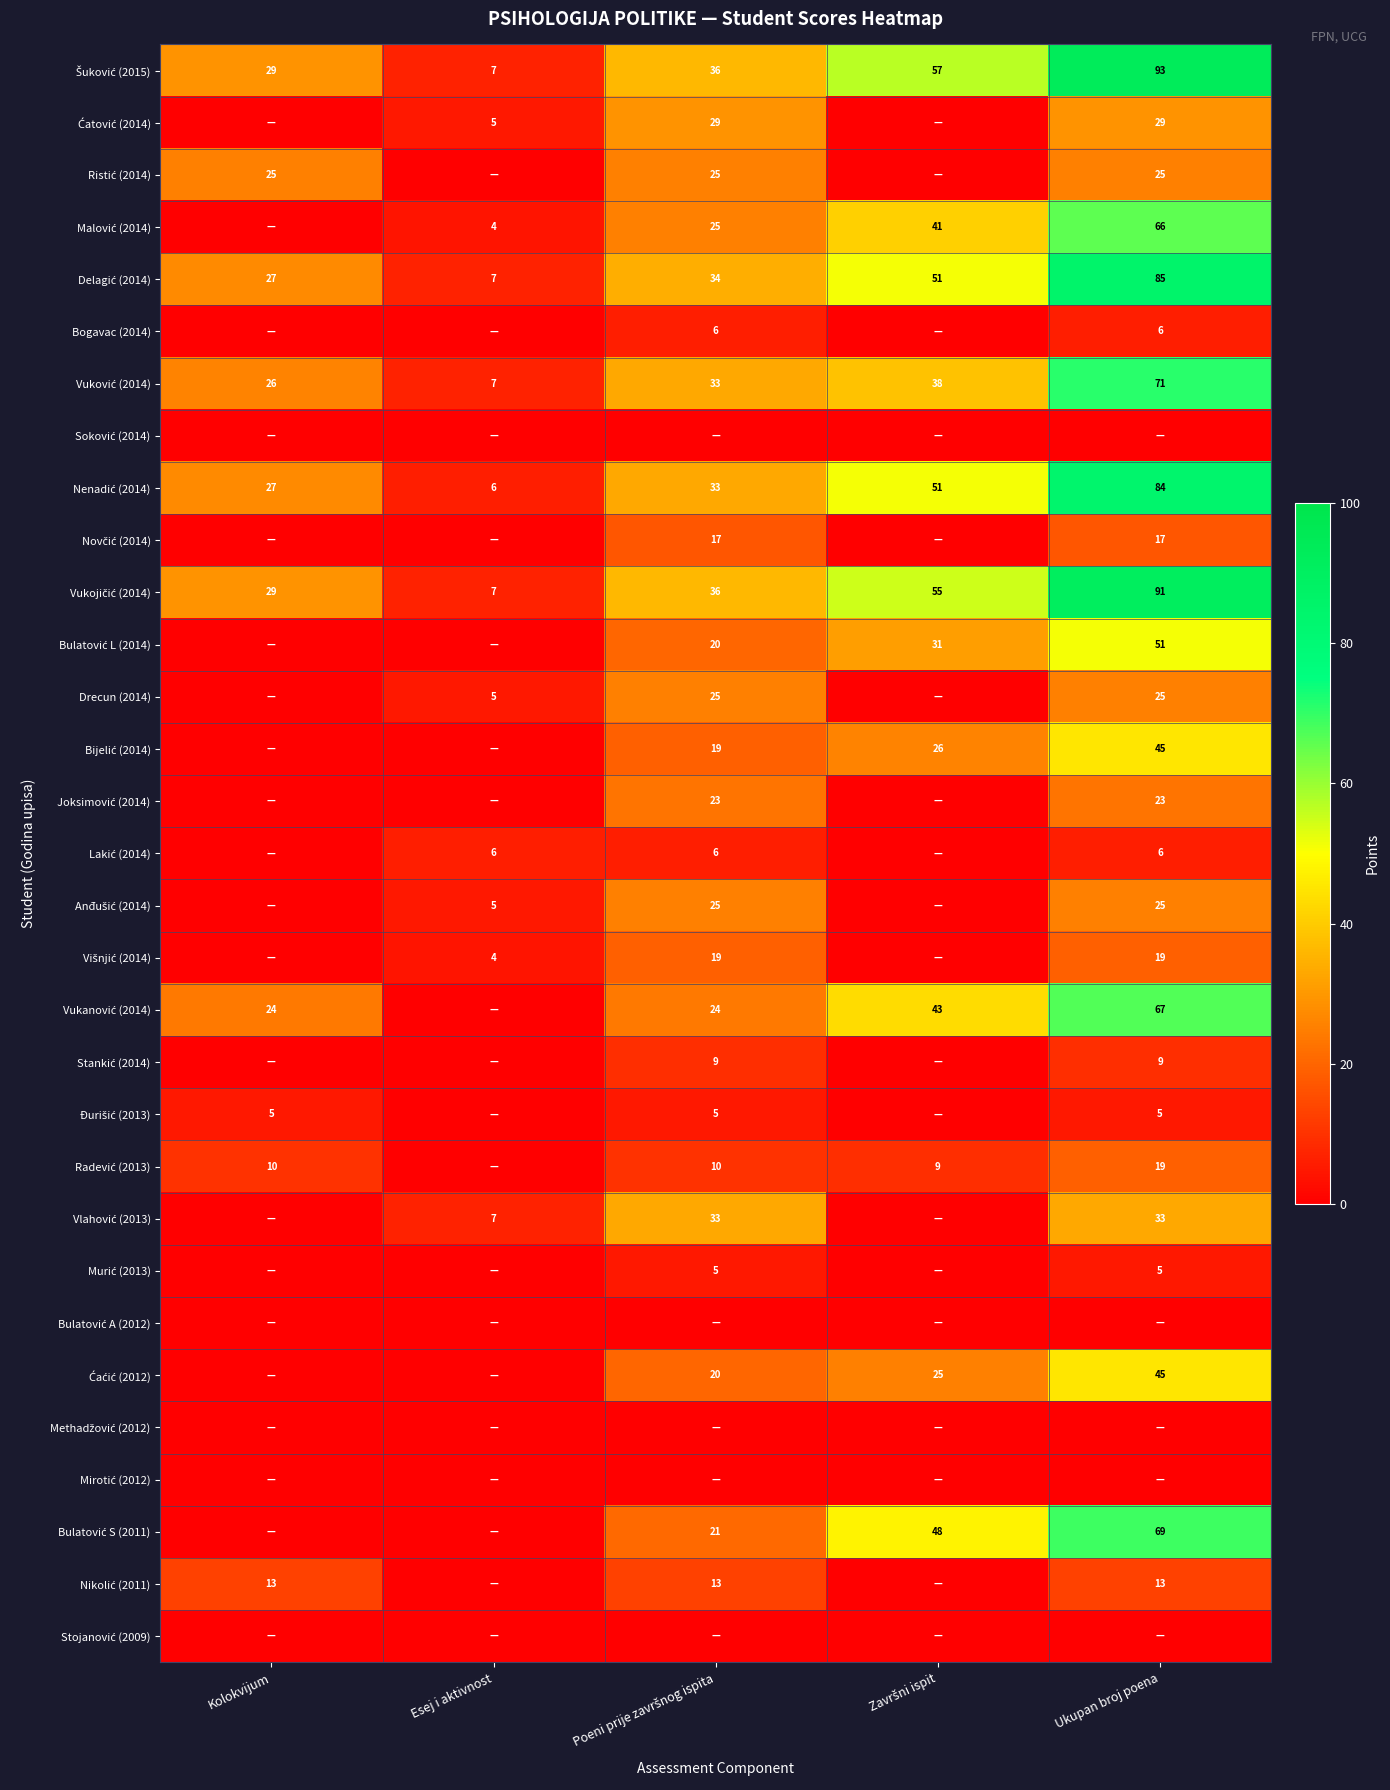

Rank the series at Ukupan broj poena from highest to lowest value.

Šuković (2015), Vukojičić (2014), Delagić (2014), Nenadić (2014), Vuković (2014), Bulatović S (2011), Vukanović (2014), Malović (2014), Bulatović L (2014), Bijelić (2014), Ćaćić (2012), Vlahović (2013), Ćatović (2014), Ristić (2014), Drecun (2014), Anđušić (2014), Joksimović (2014), Višnjić (2014), Radević (2013), Novčić (2014), Nikolić (2011), Stankić (2014), Bogavac (2014), Lakić (2014), Đurišić (2013), Murić (2013), Soković (2014), Bulatović A (2012), Methadžović (2012), Mirotić (2012), Stojanović (2009)